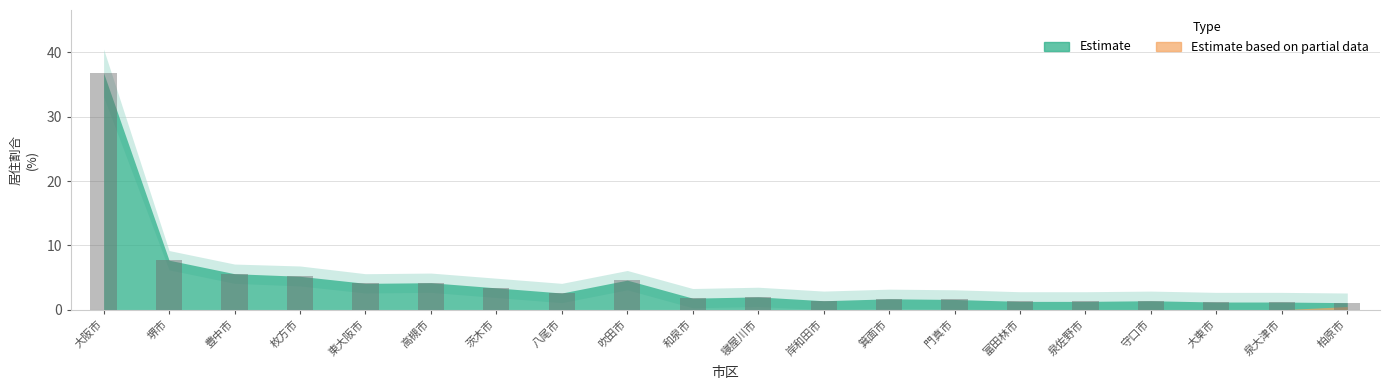

Read the value at 吹田市.

4.6